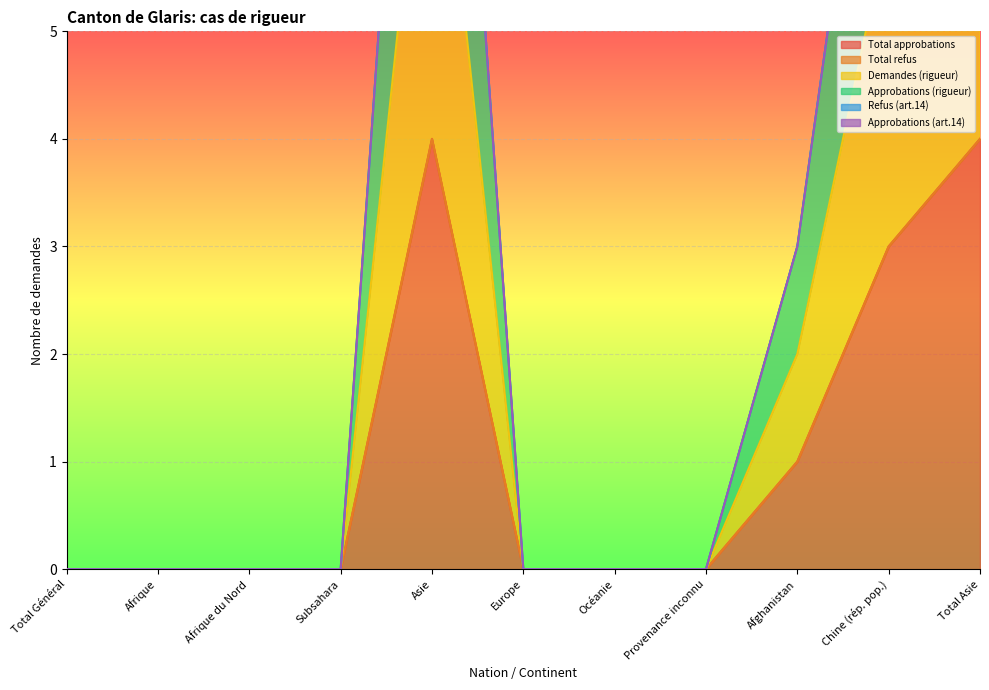

What is the difference between the maximum and minimum values in the Total approbations series?

4